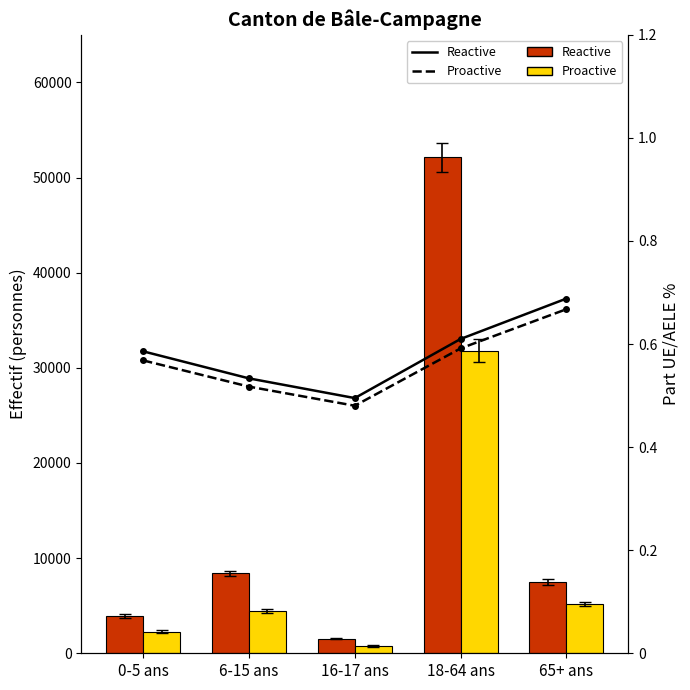

How many groups of bars are there?

5